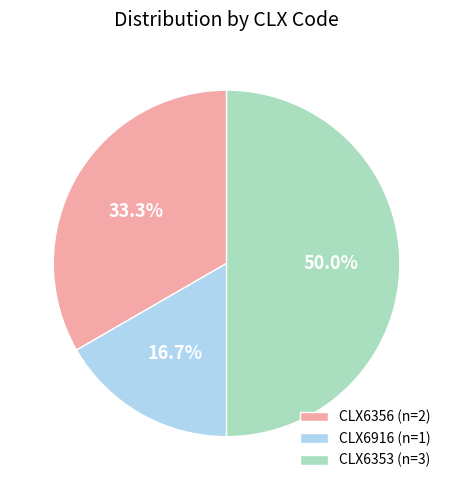

What is the smallest slice in the pie chart?

CLX6916 (n=1)